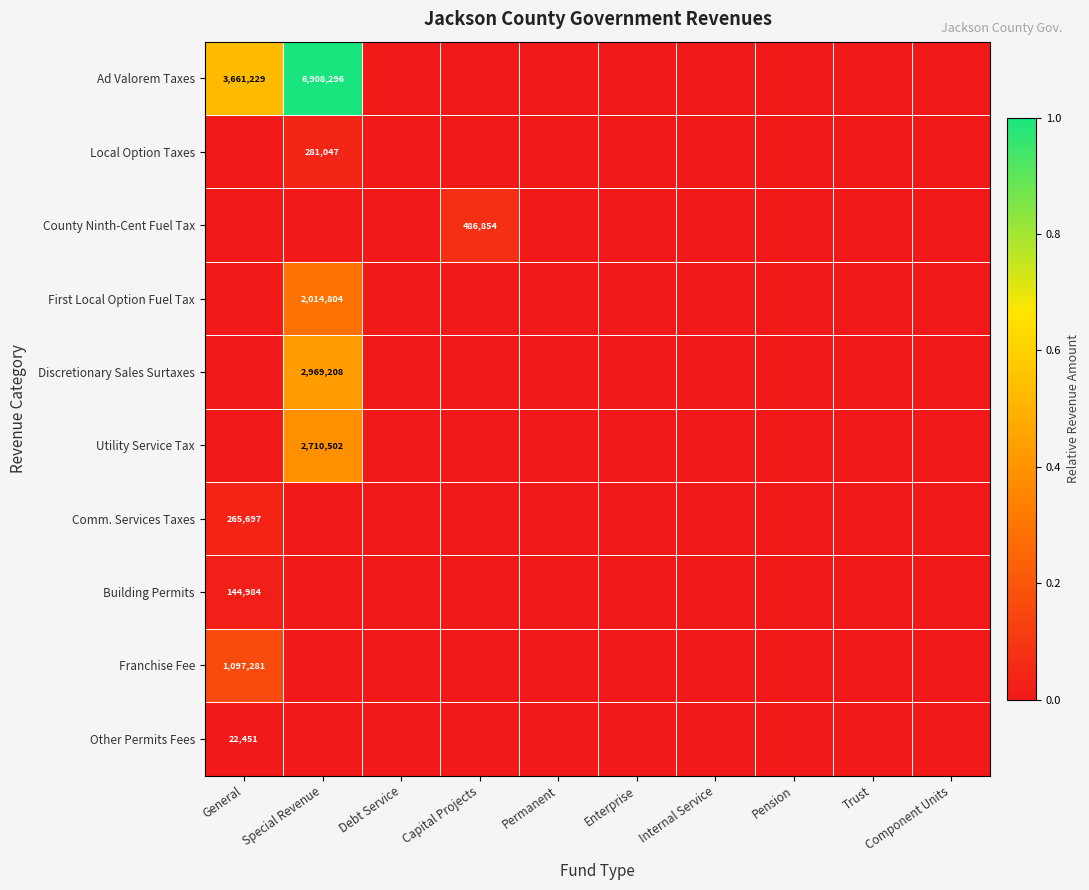

At which label does Local Option Taxes reach its minimum?

General